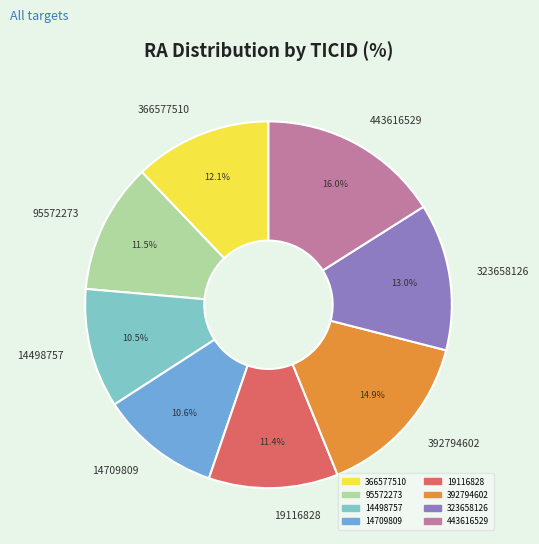

Is it true that 366577510 is 12% of the pie?

True